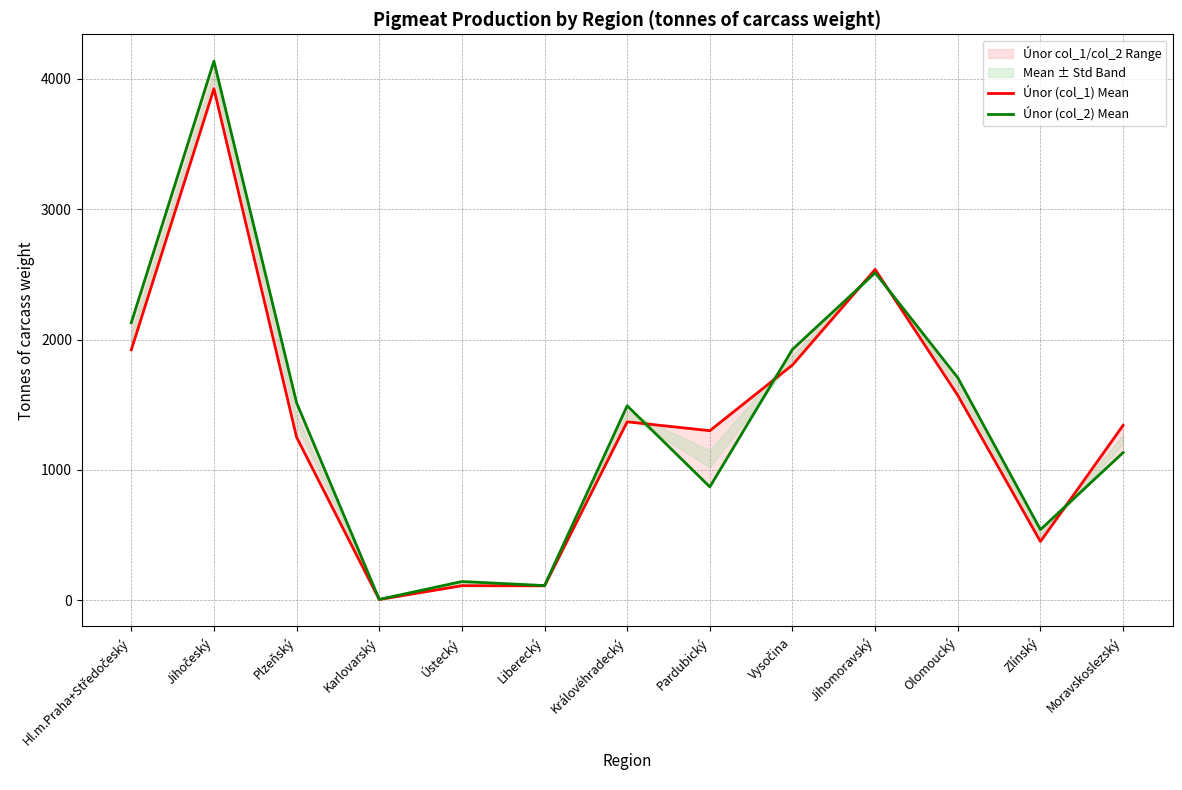

What is the total value across all series at Jihočeský?

8059